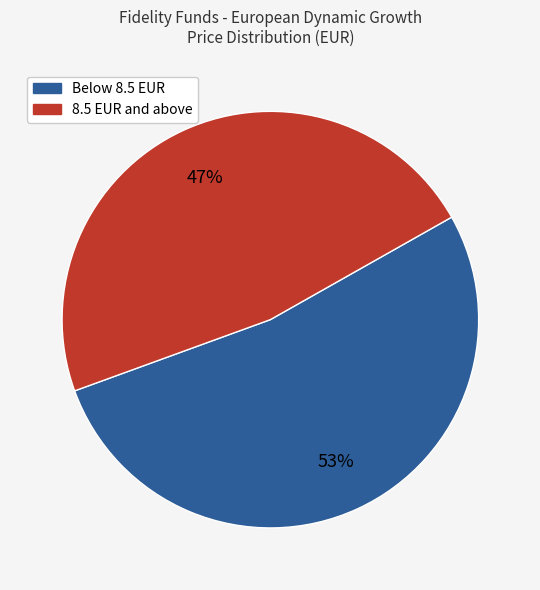

To the nearest percent, what is the average slice percentage?

50%